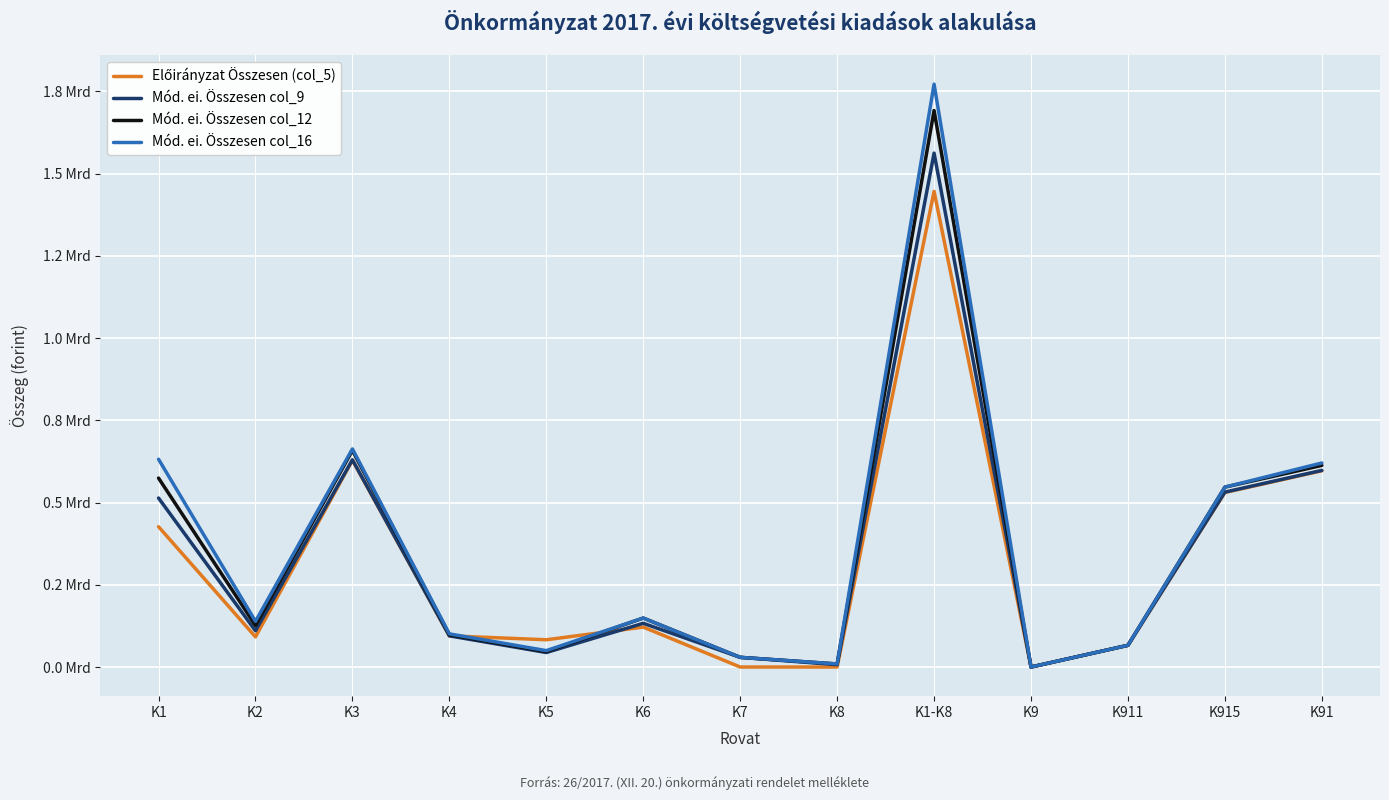

Does the chart display data point markers on the line(s)?

No